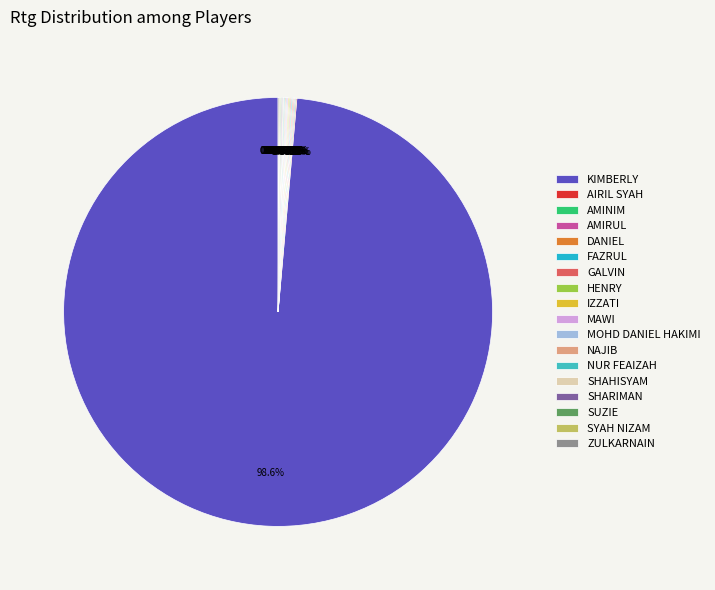

Rank the categories by value from lowest to highest.

AIRIL SYAH, AMINIM, AMIRUL, DANIEL, FAZRUL, GALVIN, HENRY, IZZATI, MAWI, MOHD DANIEL HAKIMI, NAJIB, NUR FEAIZAH, SHAHISYAM, SHARIMAN, SUZIE, SYAH NIZAM, ZULKARNAIN, KIMBERLY